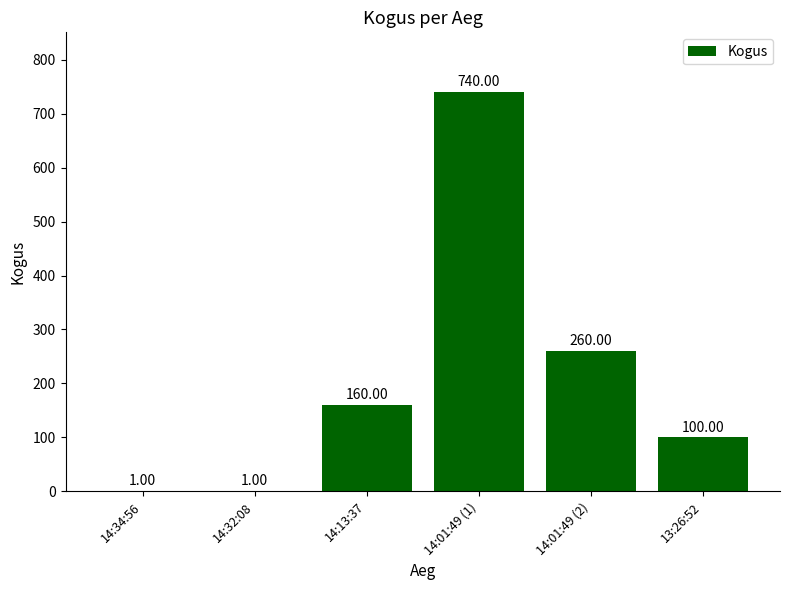

What is the sum of the values at 14:13:37 and 13:26:52?

260